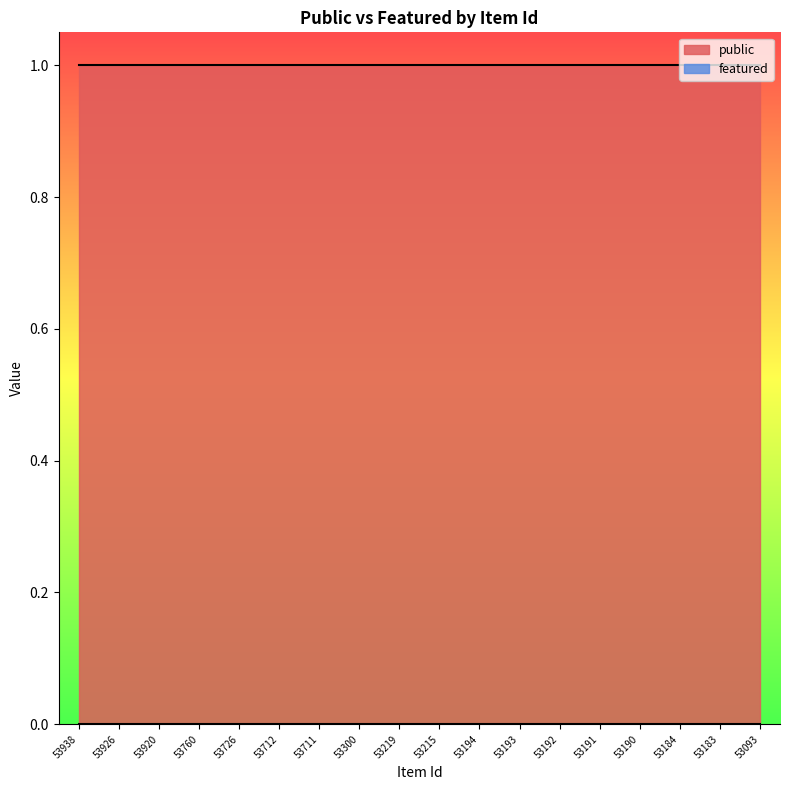

Rank the categories by public value from lowest to highest.

53938, 53926, 53920, 53760, 53726, 53712, 53711, 53300, 53219, 53215, 53194, 53193, 53192, 53191, 53190, 53184, 53183, 53093